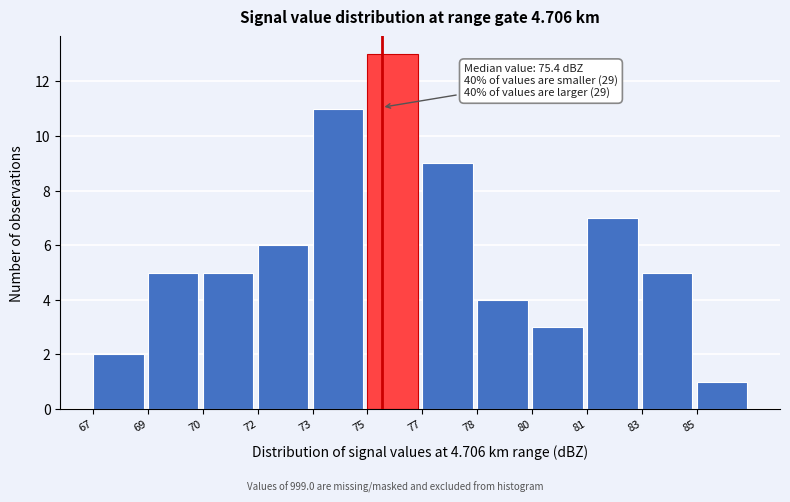

Reading left to right, transcribe all the data shown in this chart.

2	5	5	6	11	13	9	4	3	7	5	1